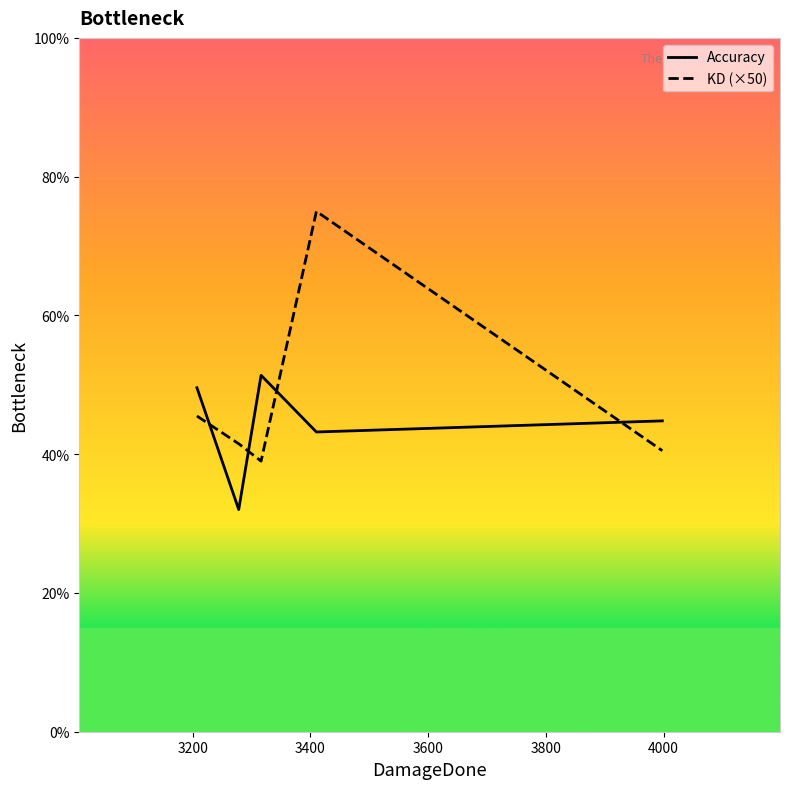

What is the lowest value of the KD (×50) series?

39.0